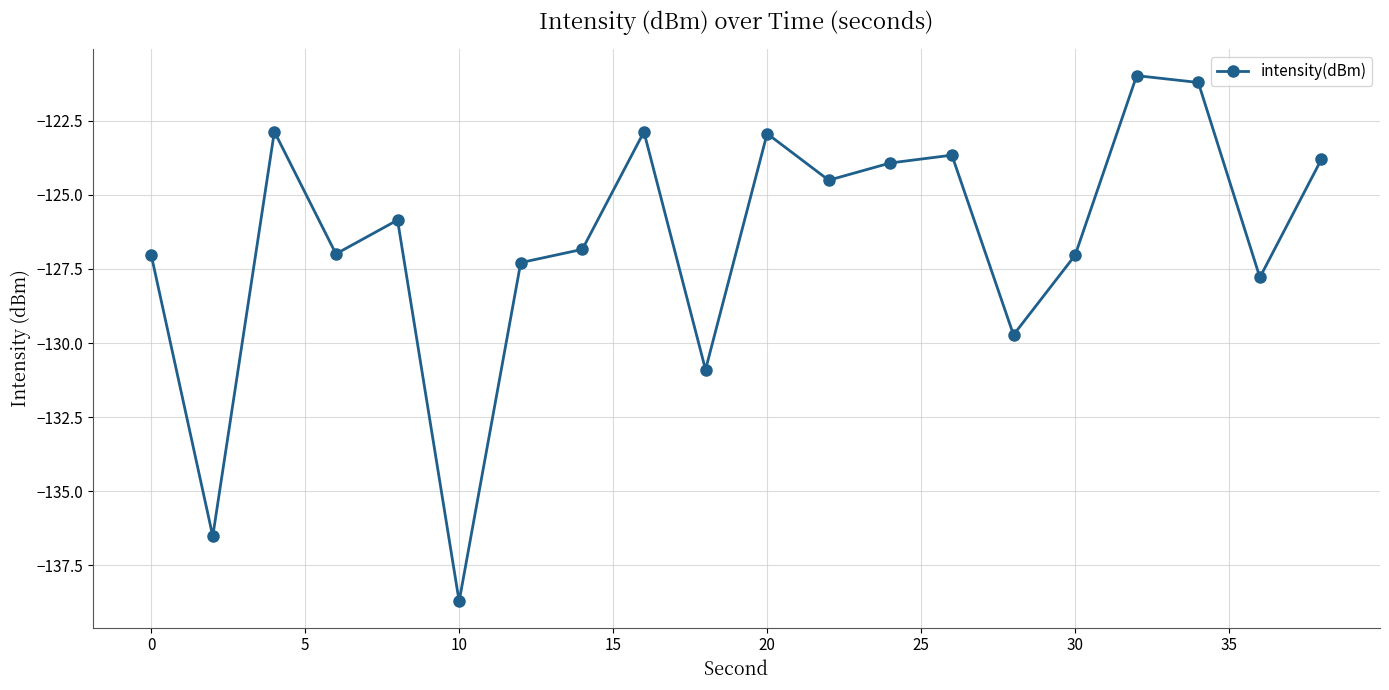

What is the value of the 20th point from the left?

-123.8